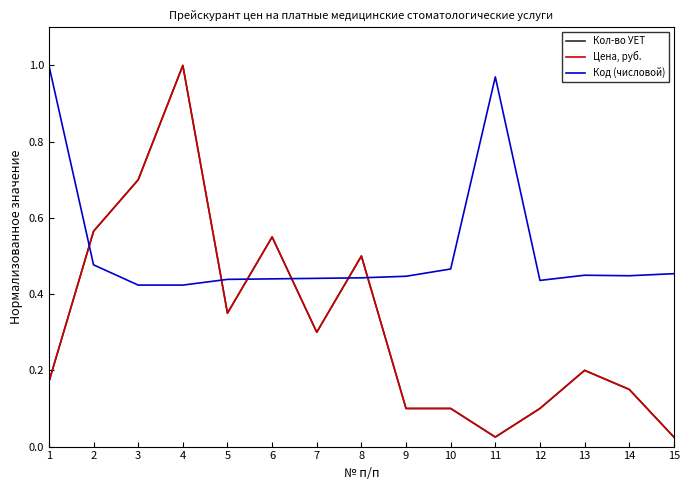

List the series in order of their peak value, lowest first.

Кол-во УЕТ, Цена, руб., Код (числовой)